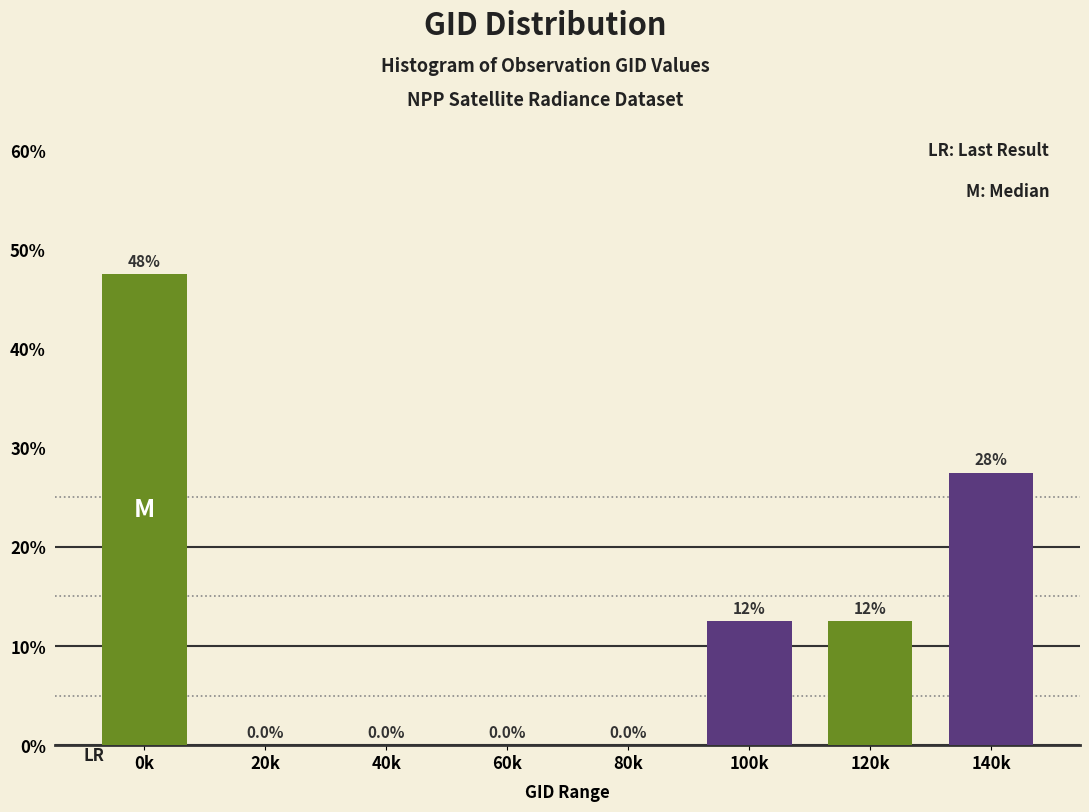

At which category does the chart reach its peak across all series?

0k